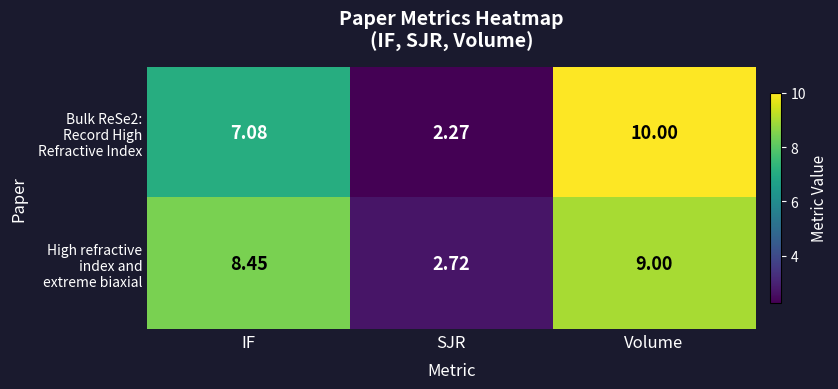

Which category has the lowest value across all series?

SJR